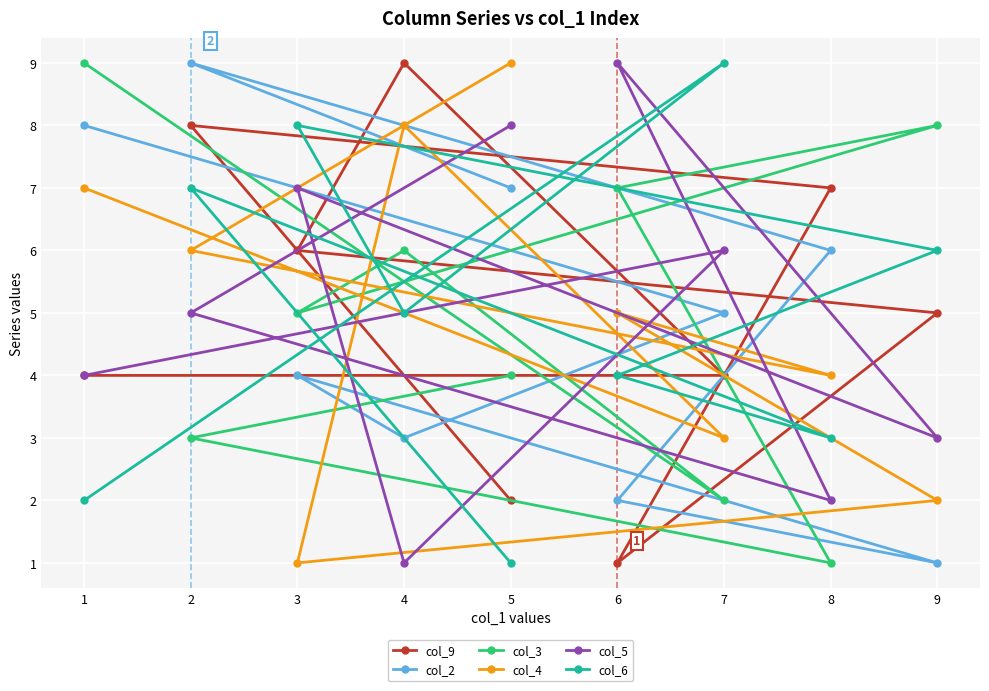

What is the difference between the col_9 values at 6 and 3?

5